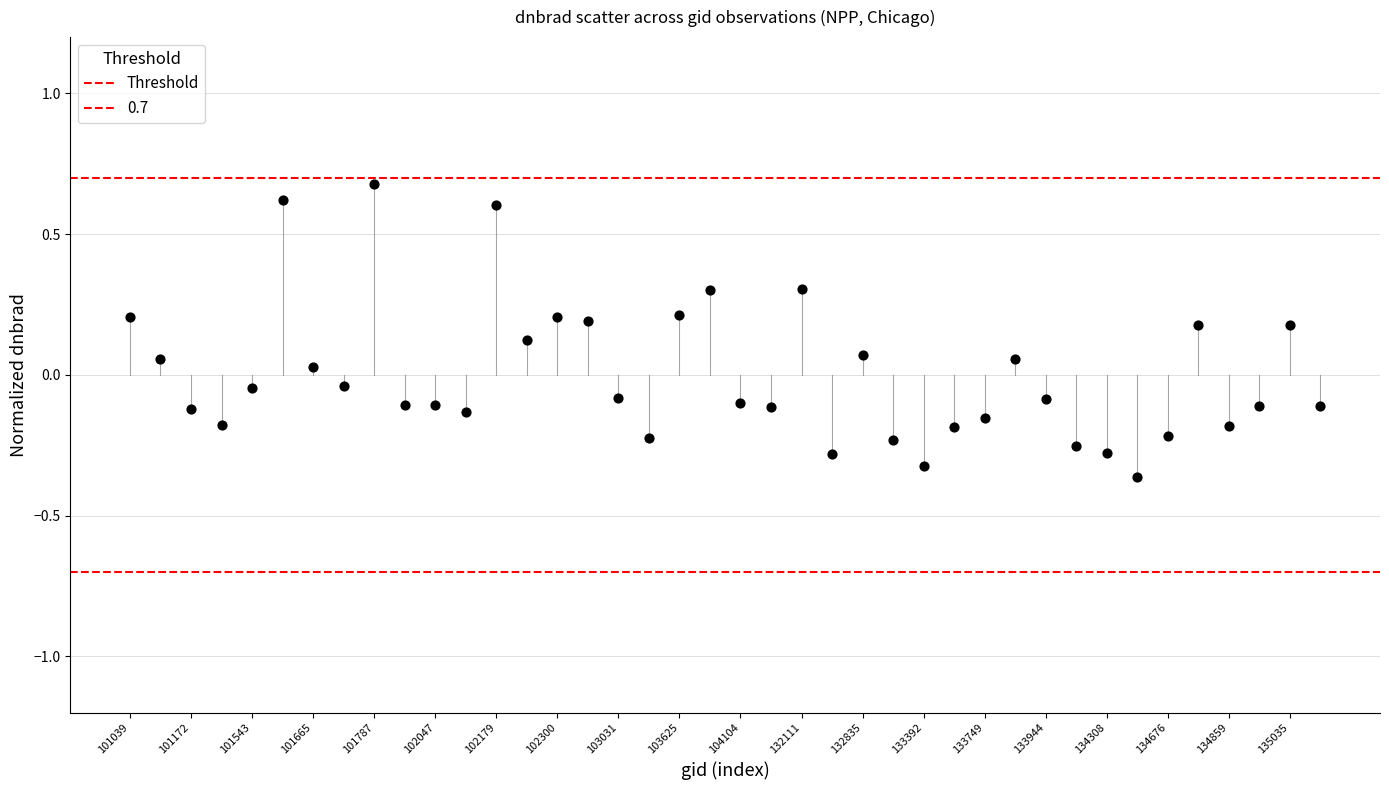

What is the range of Y values (max minus min)?

1.0